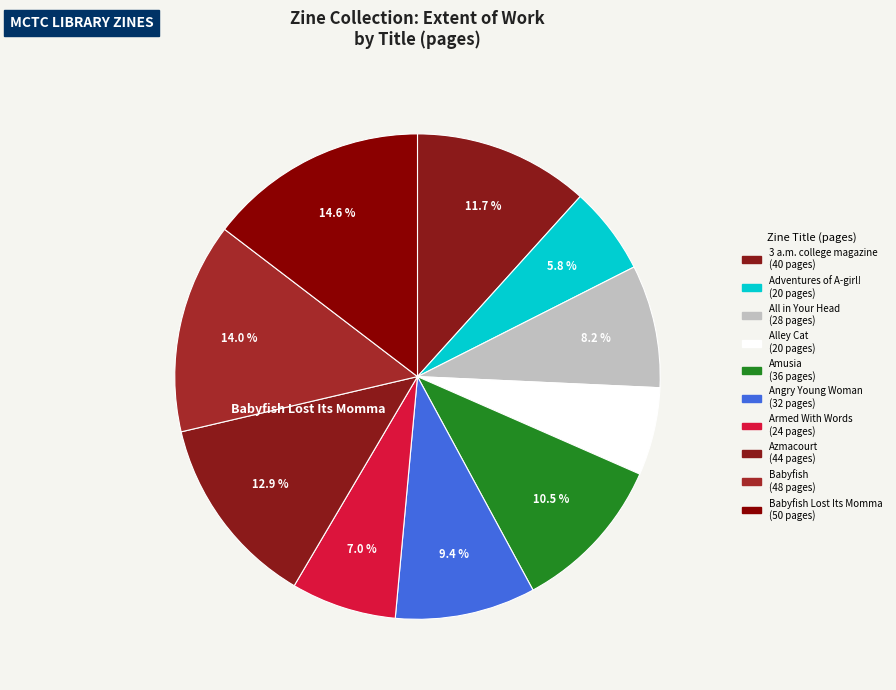

Is there any slice that represents more than half of the pie?

No